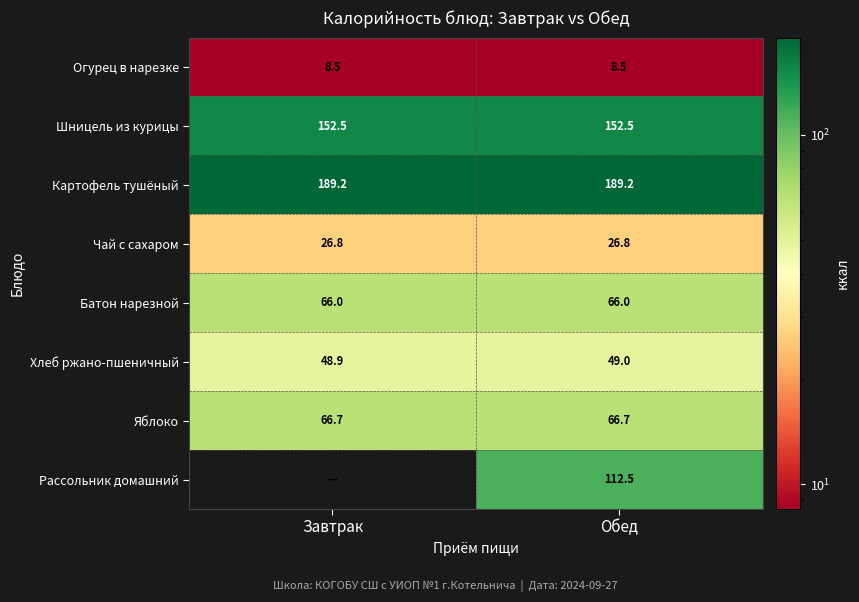

What is the highest value of the Яблоко series?

66.7